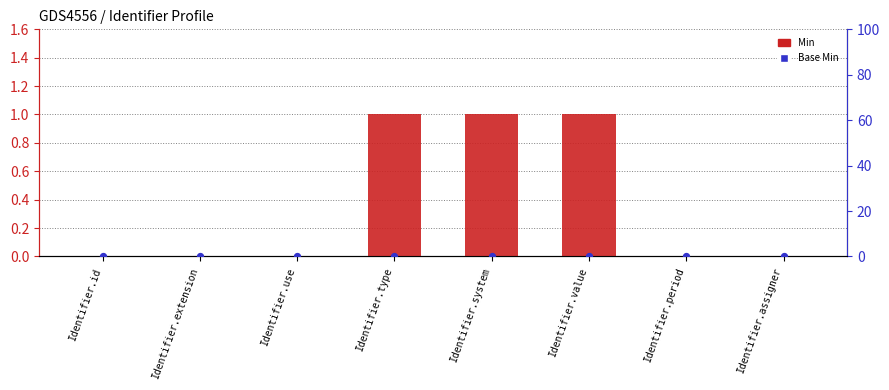

What is the total value across all series at Identifier.type?

1